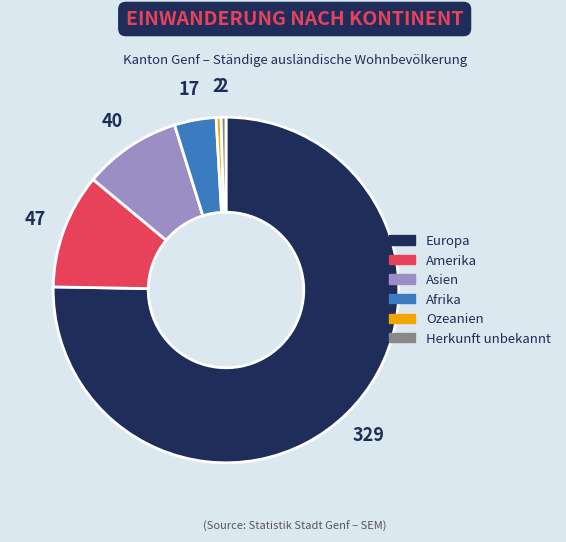

Does Europa account for over 50% of the chart?

Yes